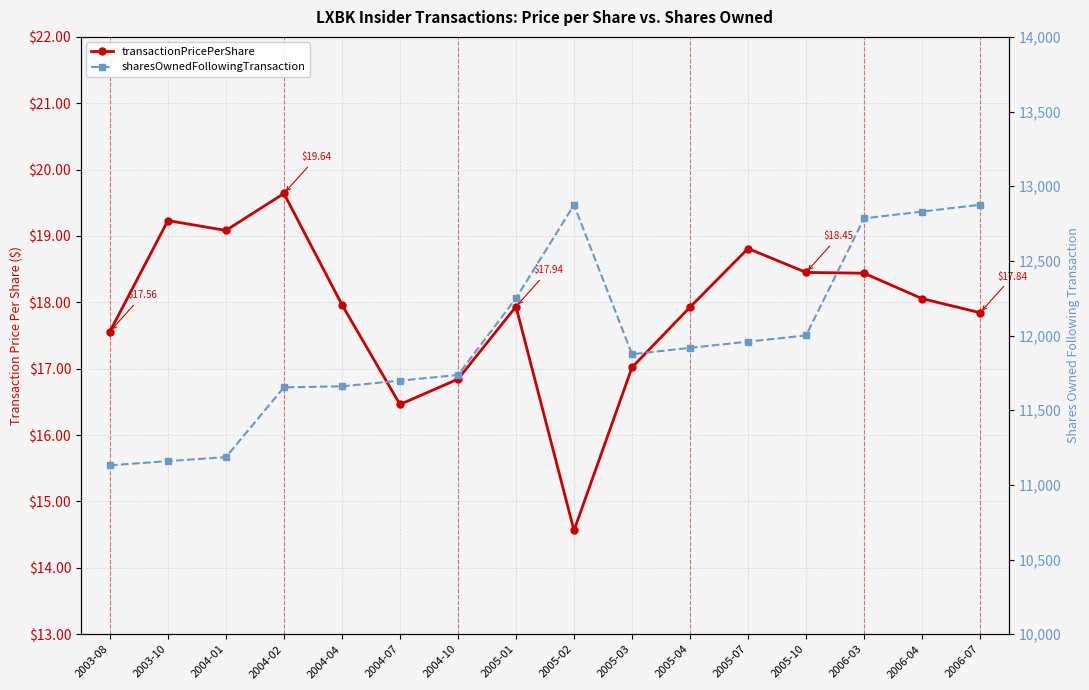

Read the sharesOwnedFollowingTransaction value at 2003-10.

11159.0